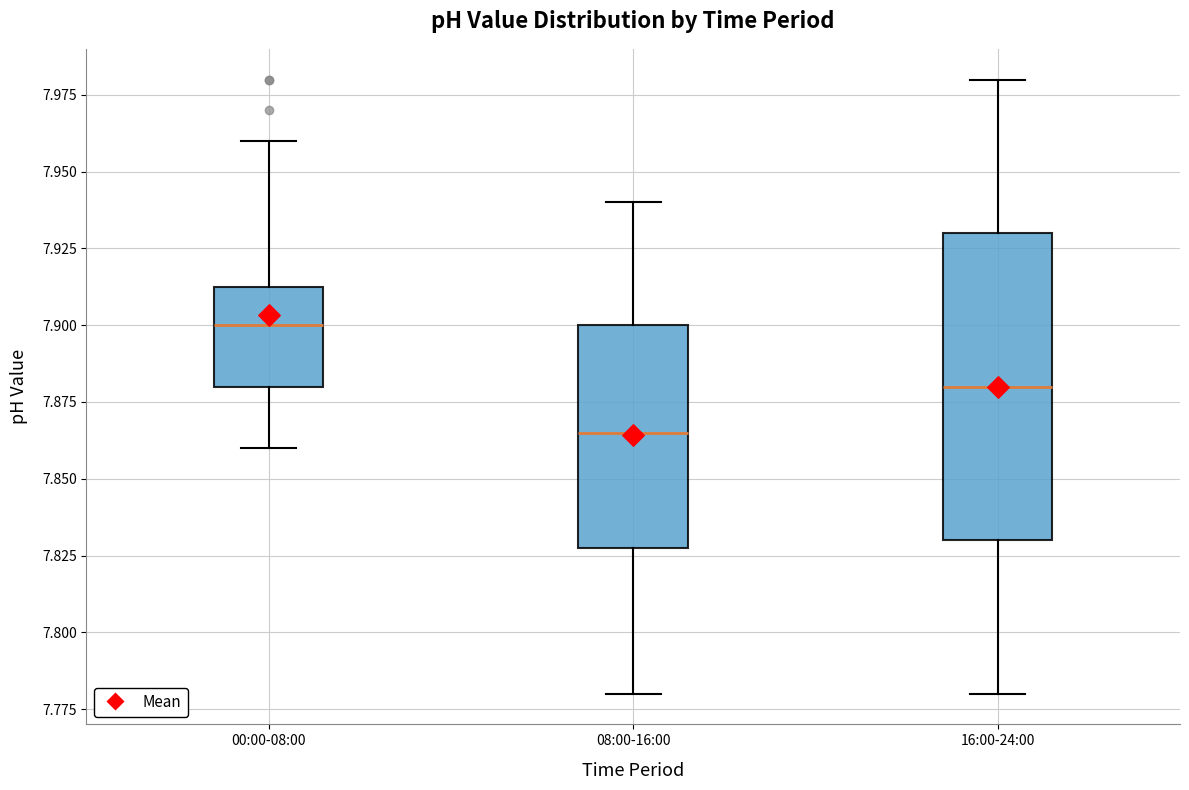

Reading left to right, read every box against the y-axis: the position of its median line, the range the box covers, and the ends of its whiskers. The values are not printed on the chart, so give them approximately, as read against the axis.

00:00-08:00: median 7.900, box 7.880 to 7.915, whiskers 7.860 to 7.960
08:00-16:00: median 7.865, box 7.830 to 7.900, whiskers 7.780 to 7.940
16:00-24:00: median 7.880, box 7.830 to 7.930, whiskers 7.780 to 7.980